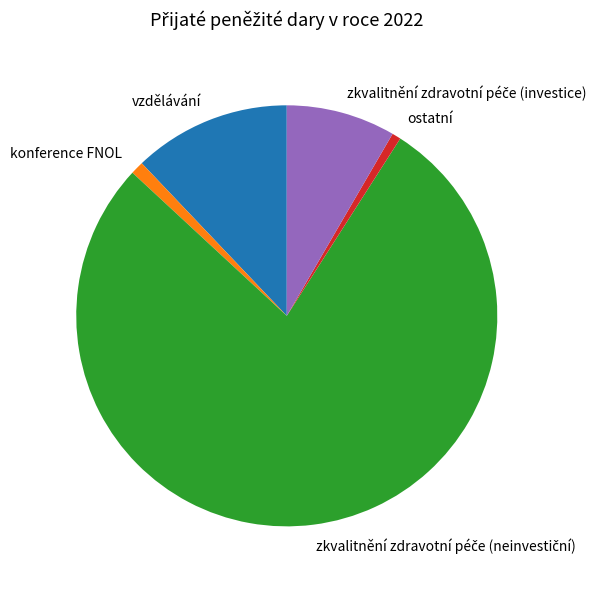

Approximately how many times larger is the value at vzdělávání compared to ostatní?

17.8